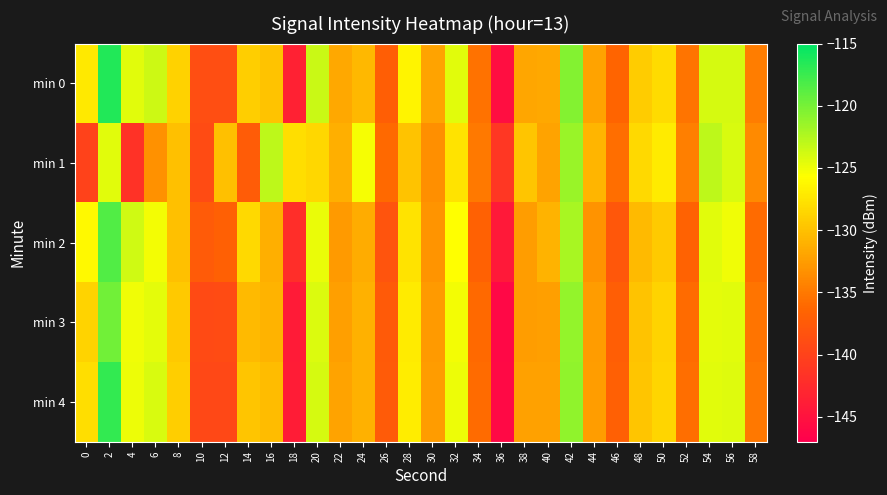

Which series changed the most between 16 and 48?

min 1